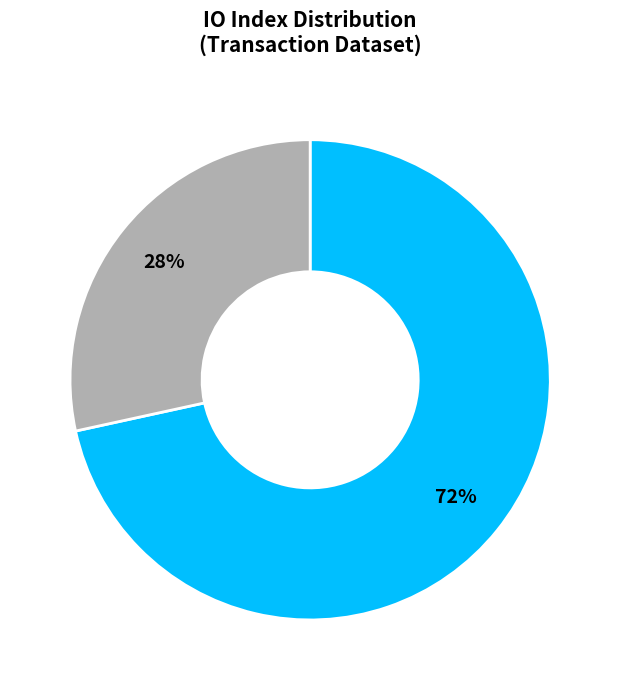

To the nearest percent, what is the average slice percentage?

50%